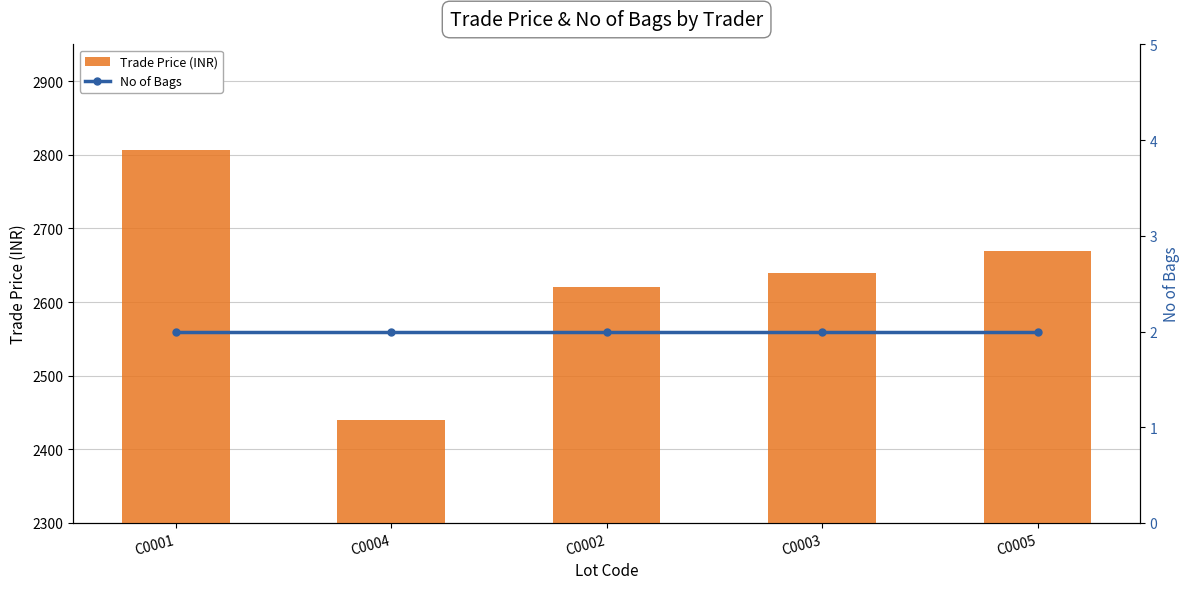

Which series has the largest total across all categories?

Trade Price (INR)